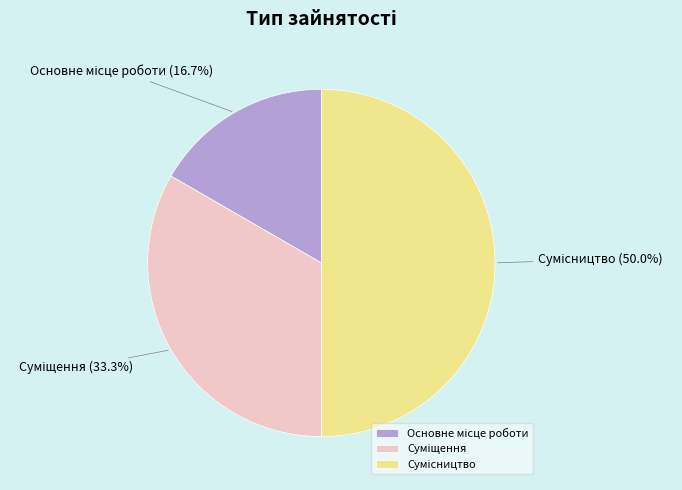

What is the change in value from Суміщення to Сумісництво?

+1